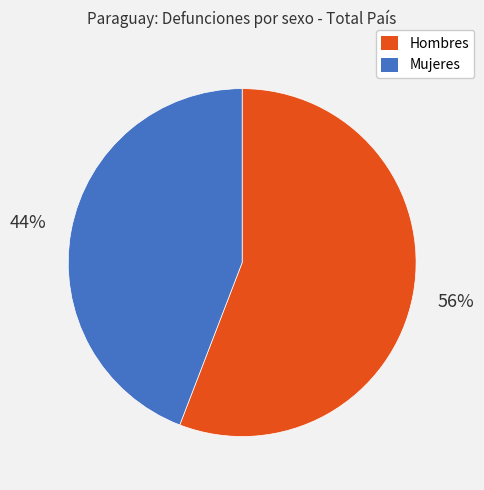

What percentage is the Mujeres slice, to the nearest percent?

44%